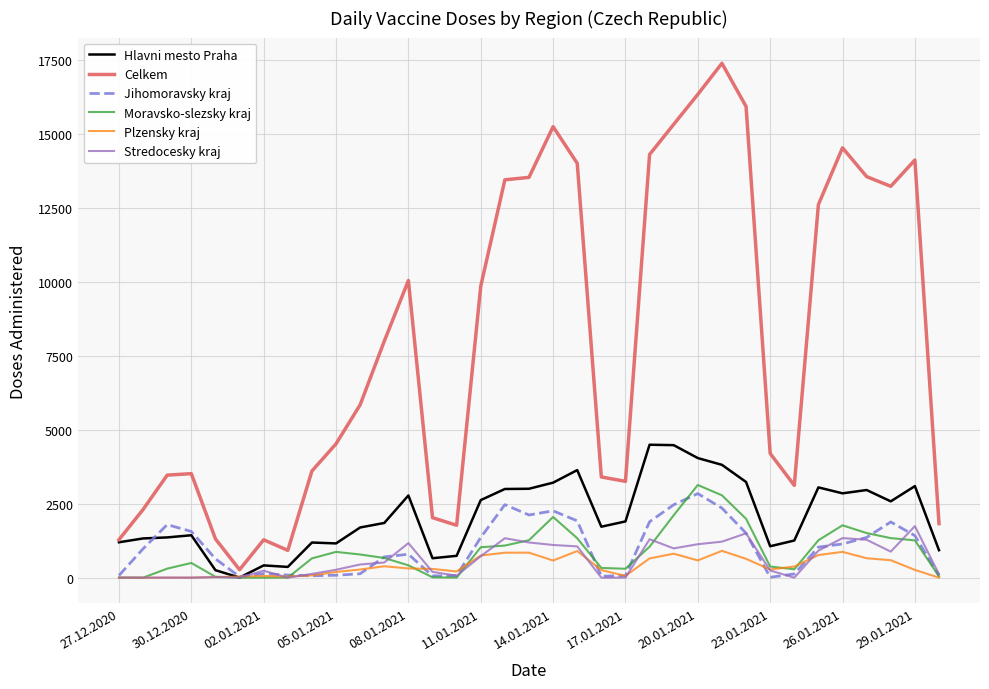

Which series has the largest total across all categories?

Celkem